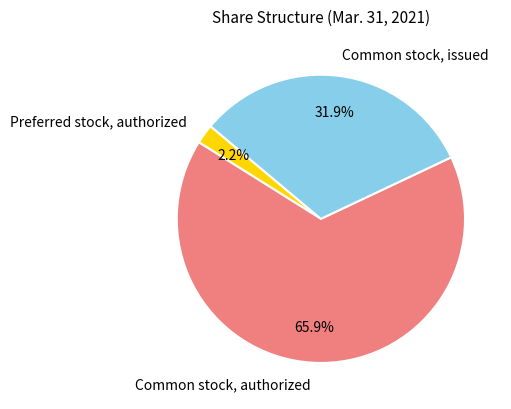

Does any single category account for the majority?

Yes